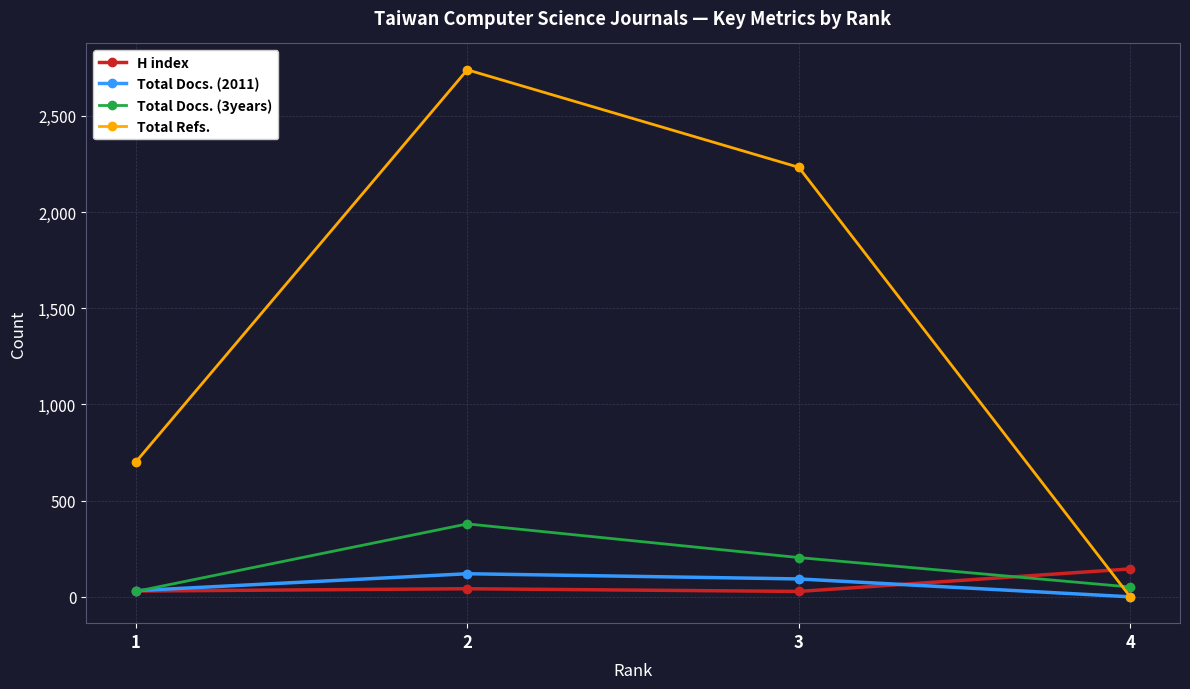

The value of H index at 4 is 145. True or false?

True